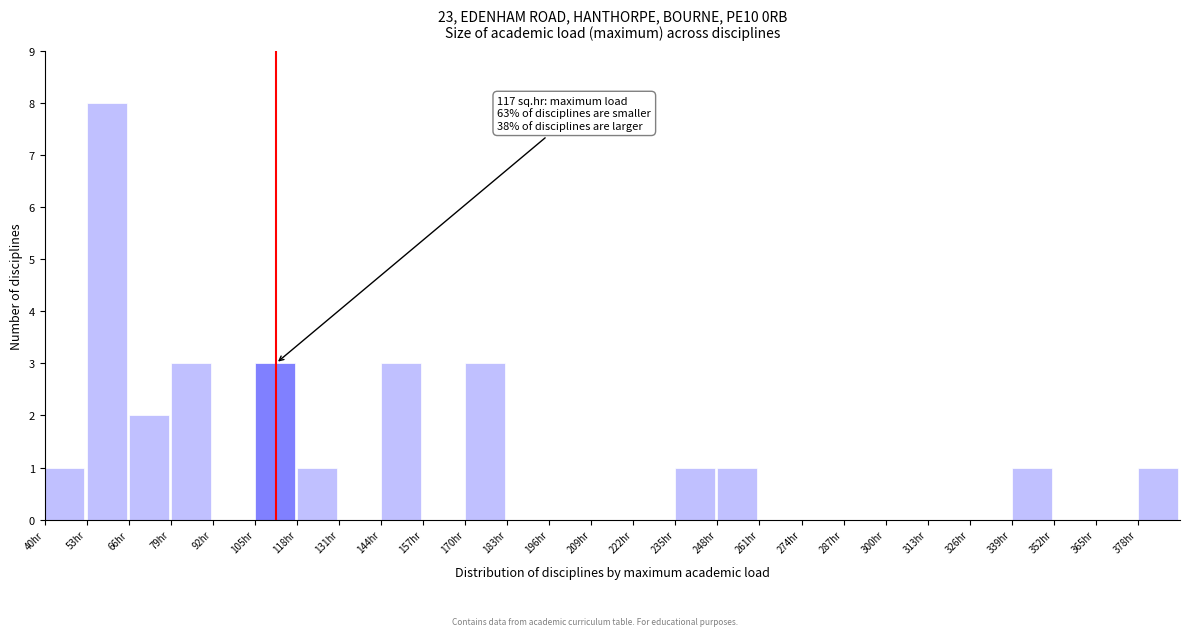

Which range on the x-axis has the tallest bar?

53 to 66